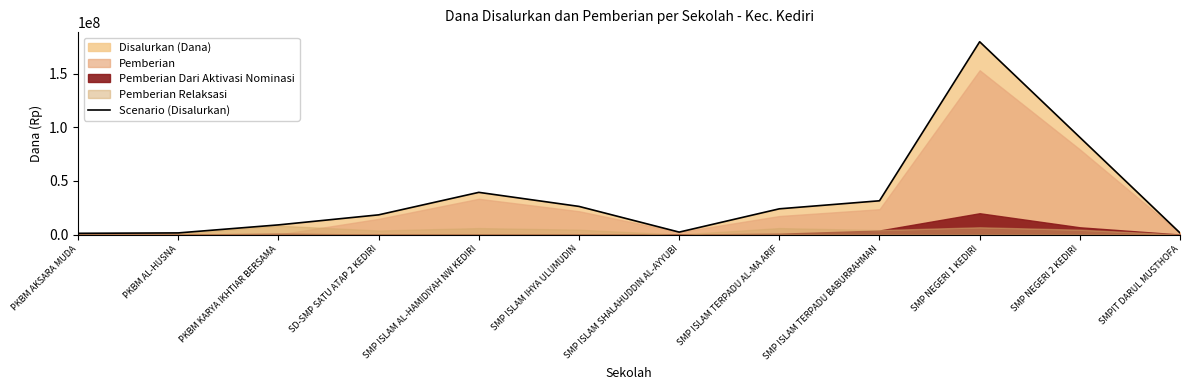

Reading left to right, what are all the values shown in this chart?

1125000	1500000	9000000	18375000	39375000	26250000	2250000	24000000	31500000	180000000	90750000	1500000